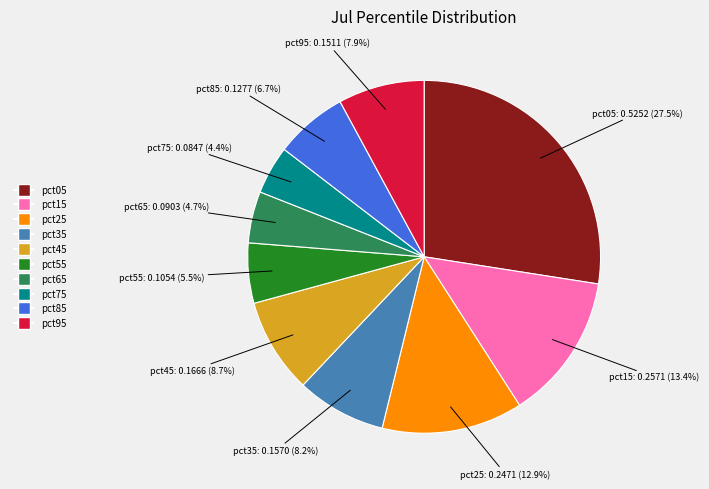

To the nearest percent, what is the average slice percentage?

10%